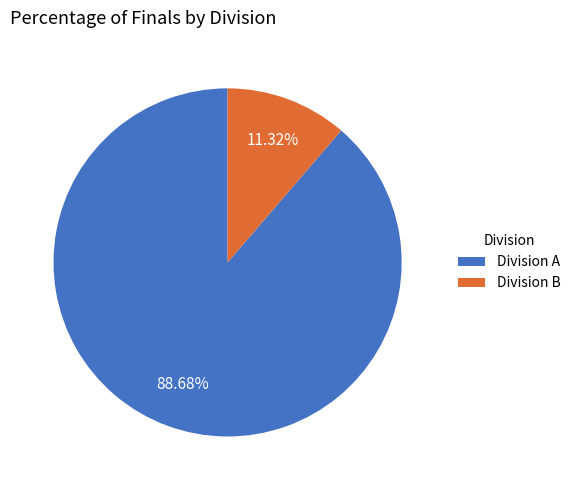

Which has a higher value, Division A or Division B?

Division A